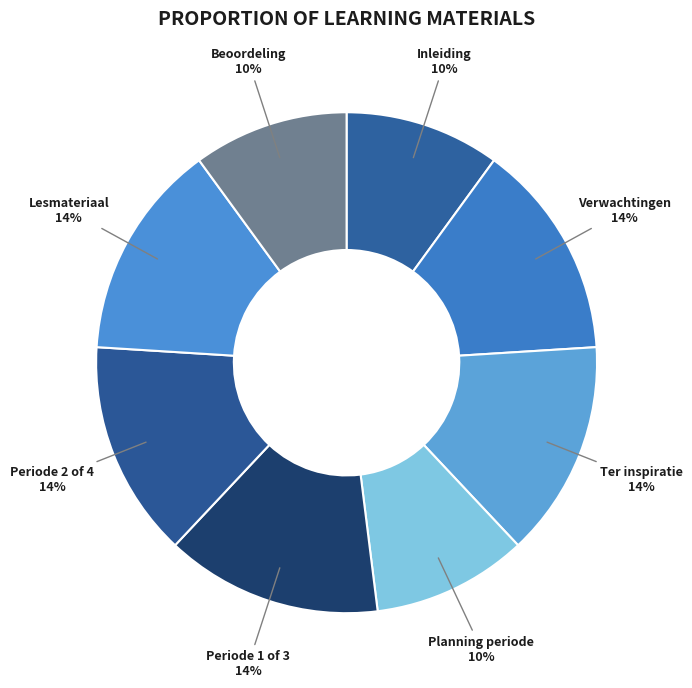

Count the number of slices in the pie.

8